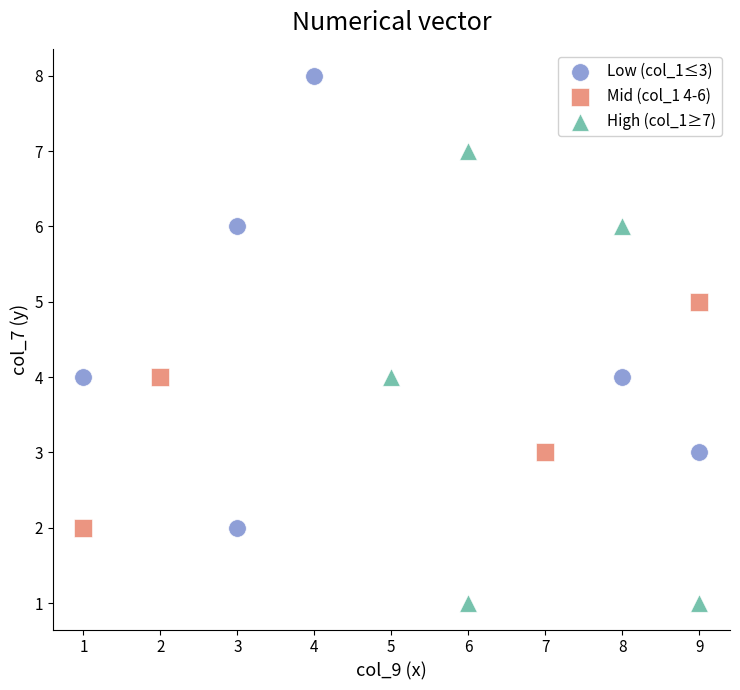

Which series contains the lowest Y value?

High (col_1≥7)